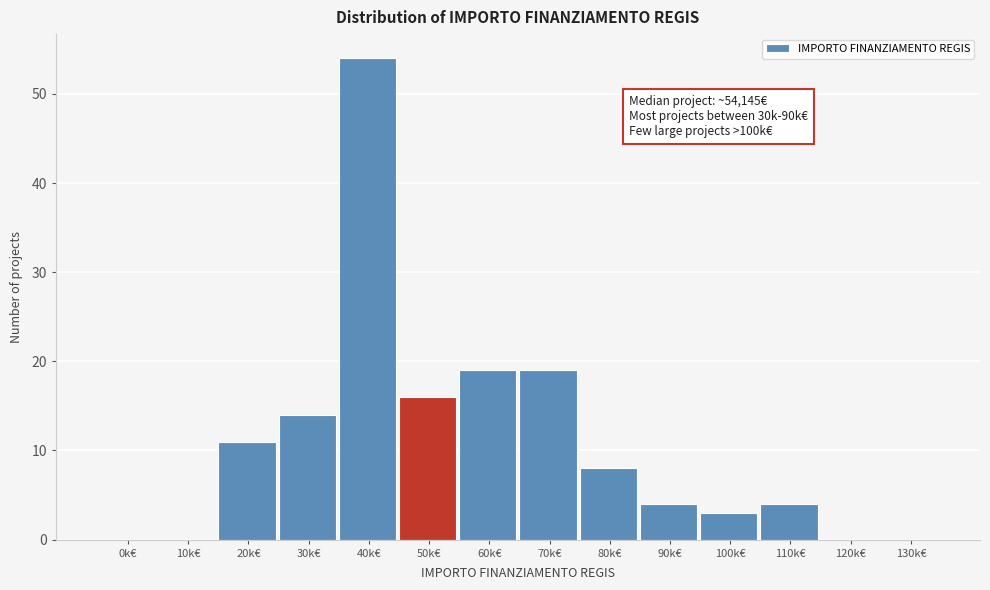

Reading left to right, what are all the values shown in this chart?

0k€=0	10k€=0	20k€=11	30k€=14	40k€=54	50k€=16	60k€=19	70k€=19	80k€=8	90k€=4	100k€=3	110k€=4	120k€=0	130k€=0